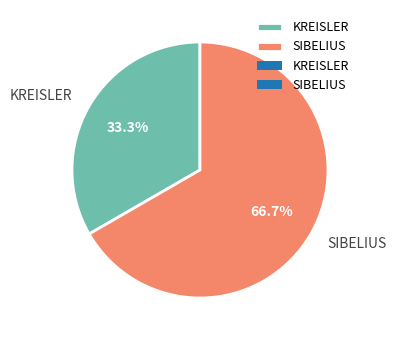

Is it true that SIBELIUS is 53% of the pie?

False